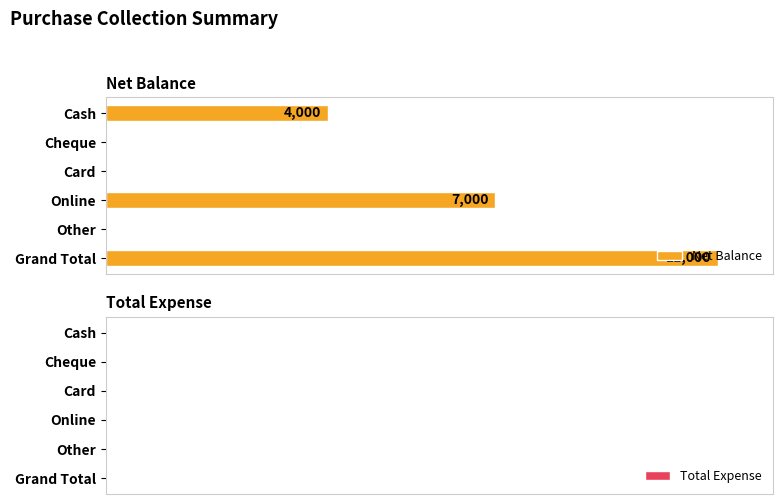

Between Grand Total and Online, which is larger?

Grand Total